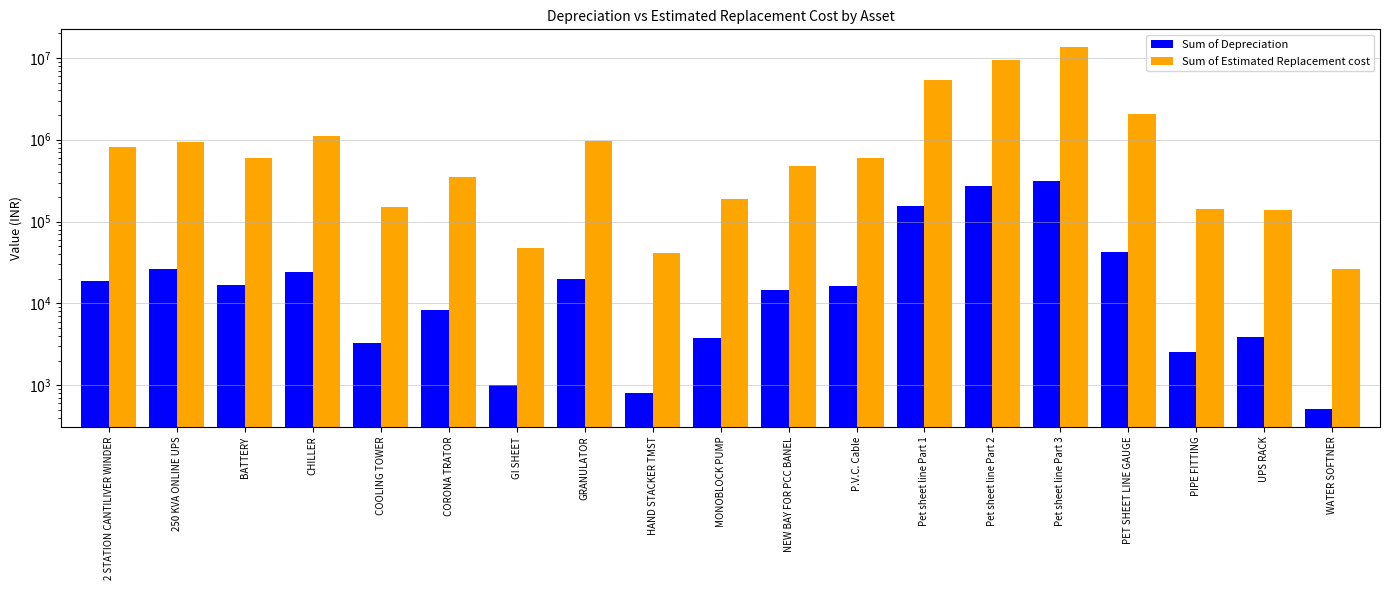

Which series has the largest total across all categories?

Sum of Estimated Replacement cost